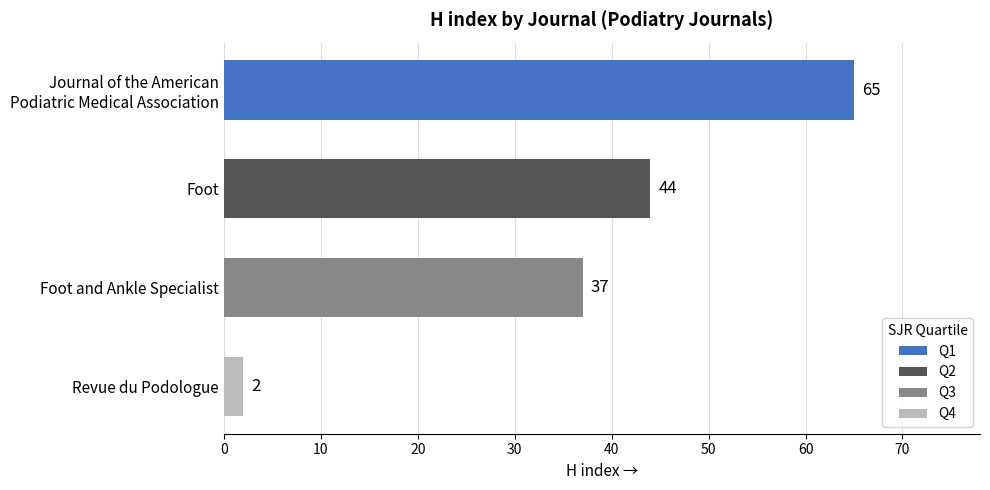

Rank the categories by value from highest to lowest.

Journal of the American
Podiatric Medical Association, Foot, Foot and Ankle Specialist, Revue du Podologue